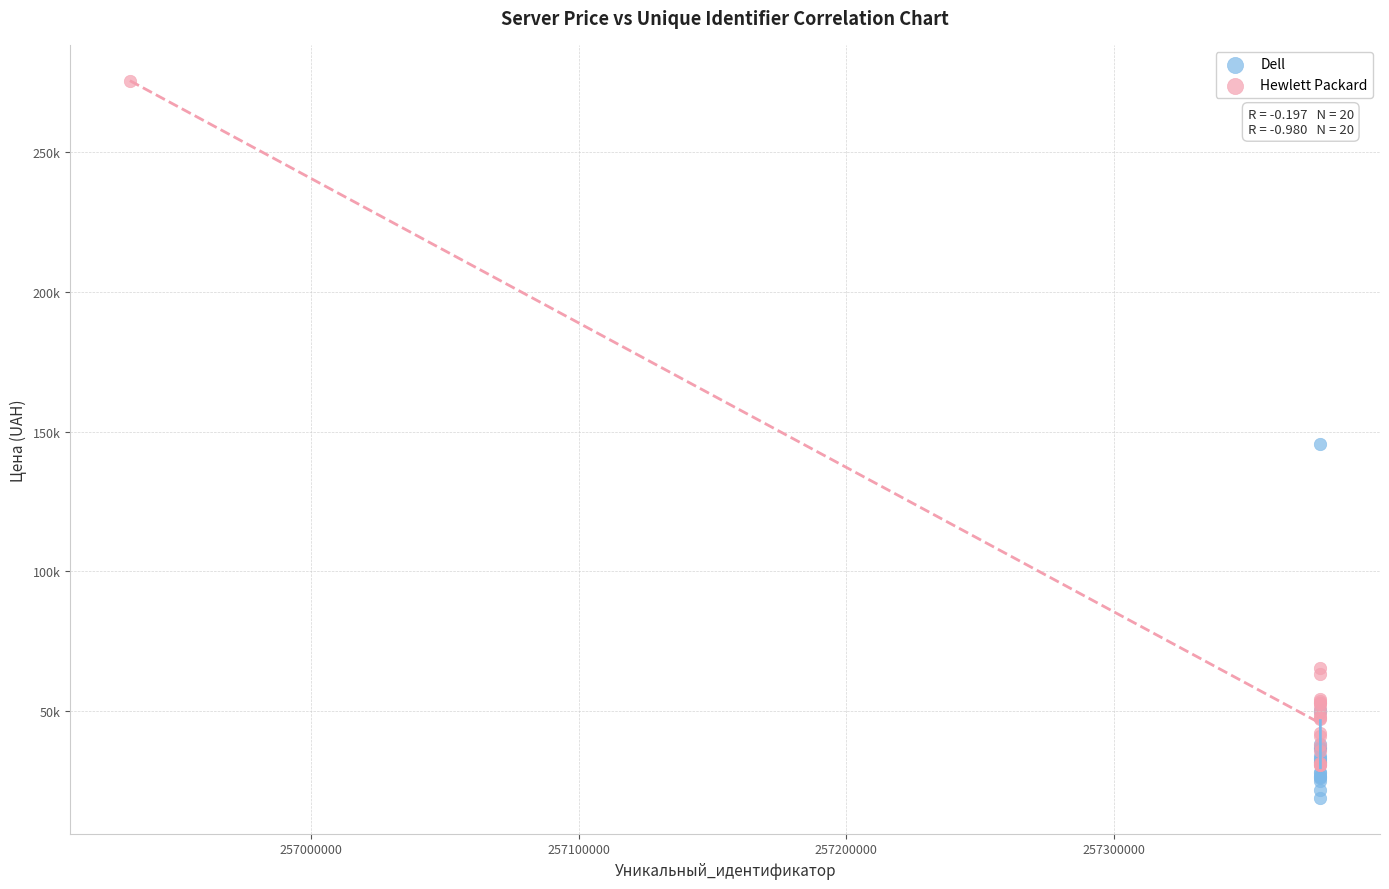

What are all the series names shown in the legend?

Dell, Hewlett Packard